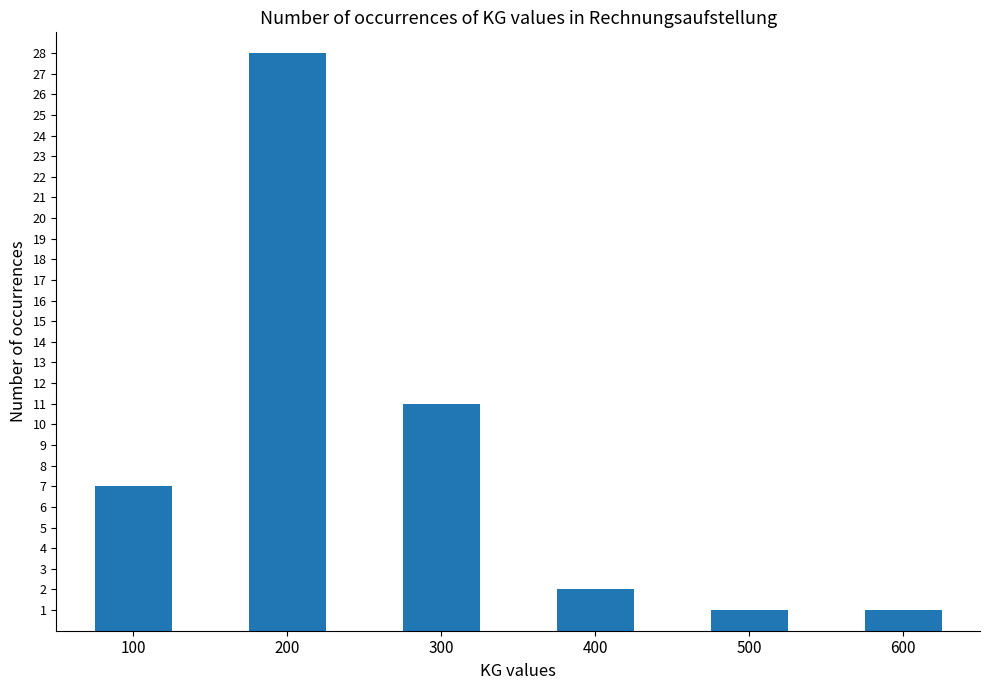

Where is the data nearest to the value 14?

300